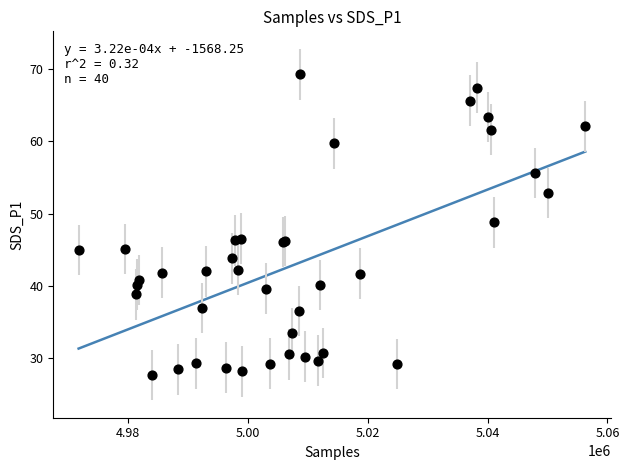

What Y value in the scatter plot is closest to 48?

48.8